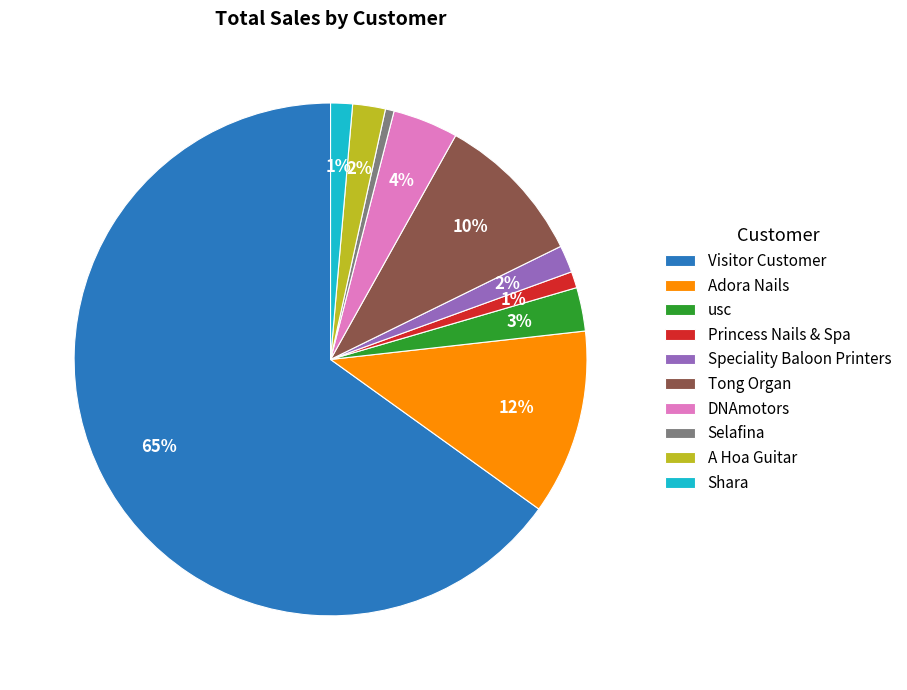

What percentage is the Princess Nails & Spa slice, to the nearest percent?

1%